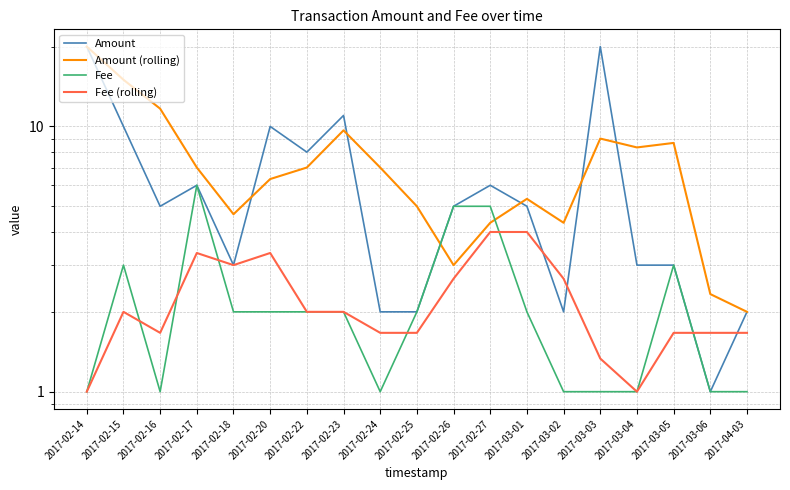

What is the difference between the maximum and second lowest values in the Fee series?

5.0